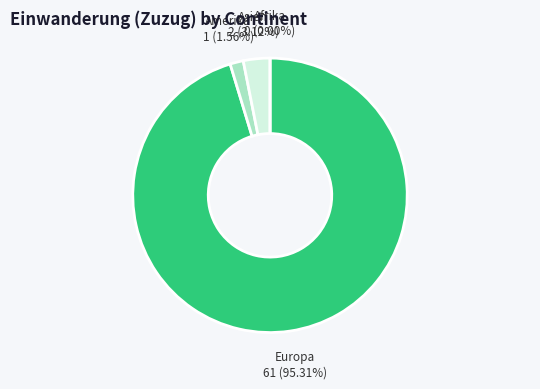

What percentage do Afrika and Asien together represent?

3.1%